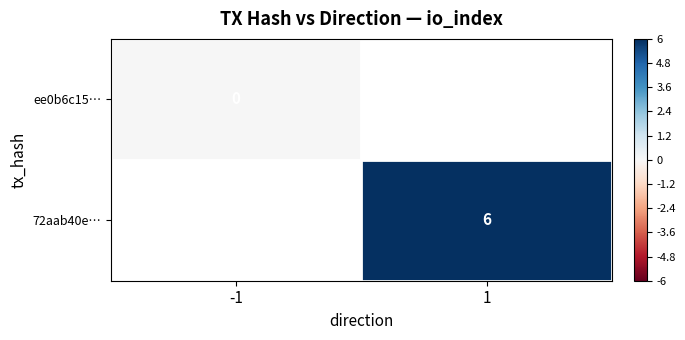

The value of 72aab40e… at 1 is 6. True or false?

True